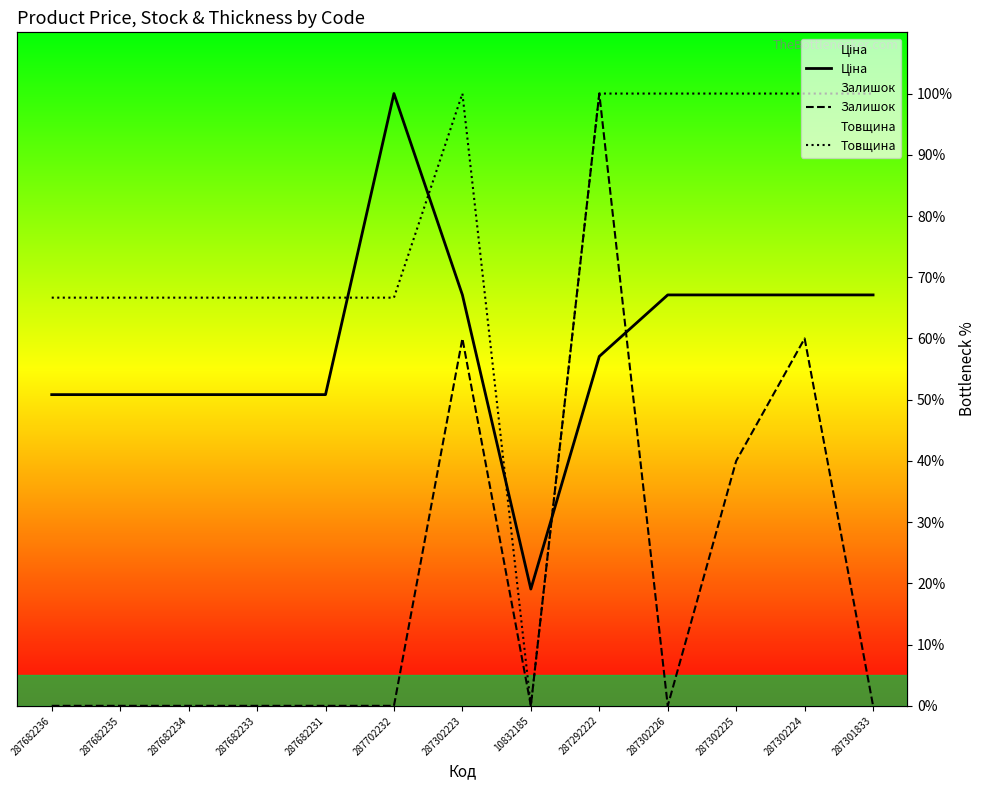

What is the sum of the Товщина values at 287682234 and 10832185?

66.7